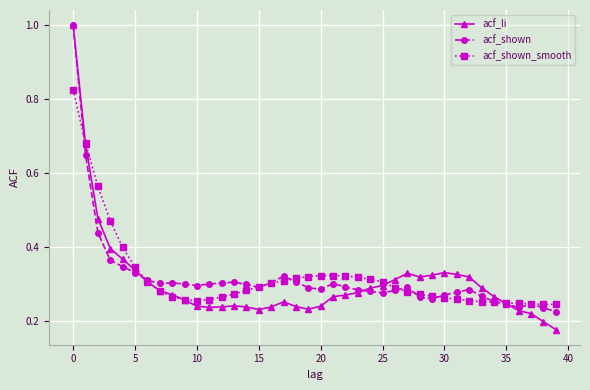

At how many categories does at least one series exceed 0?

40